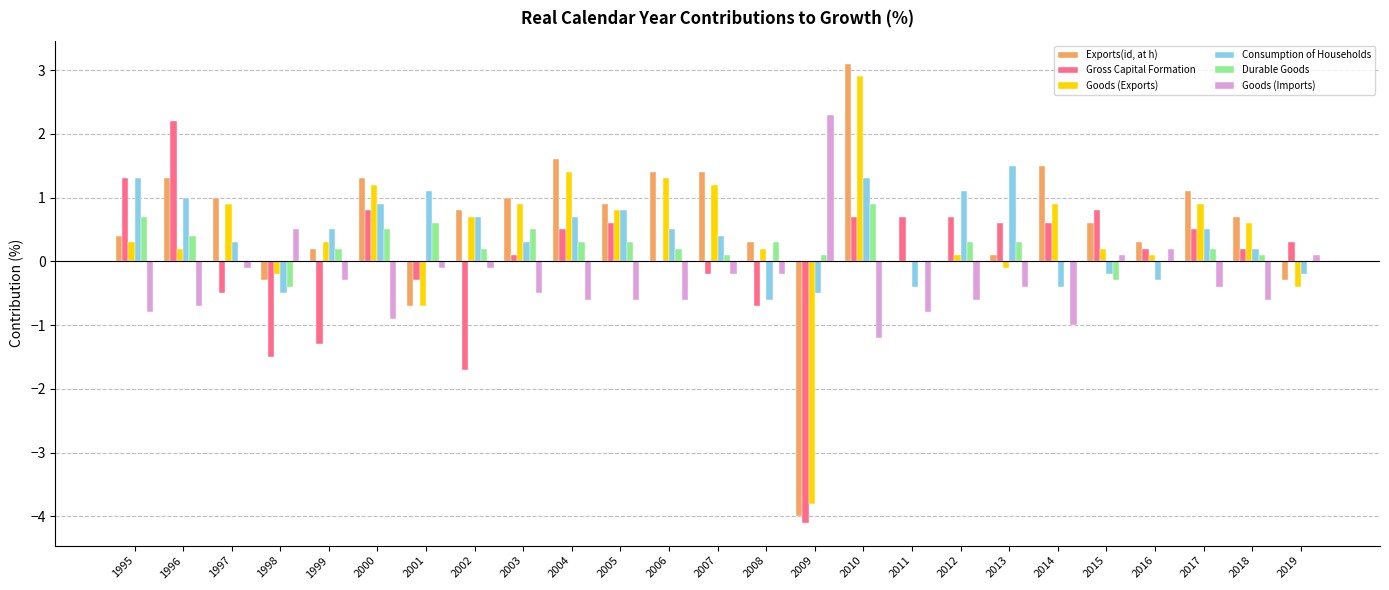

True or false: Durable Goods has a value of 0.9 at 2010.

True